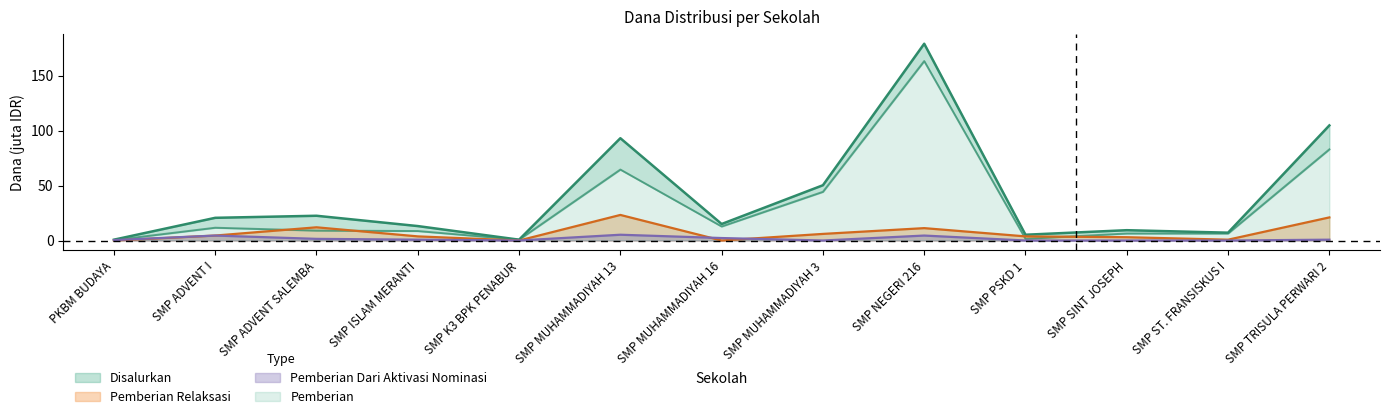

Which series has the widest spread of values?

Disalurkan